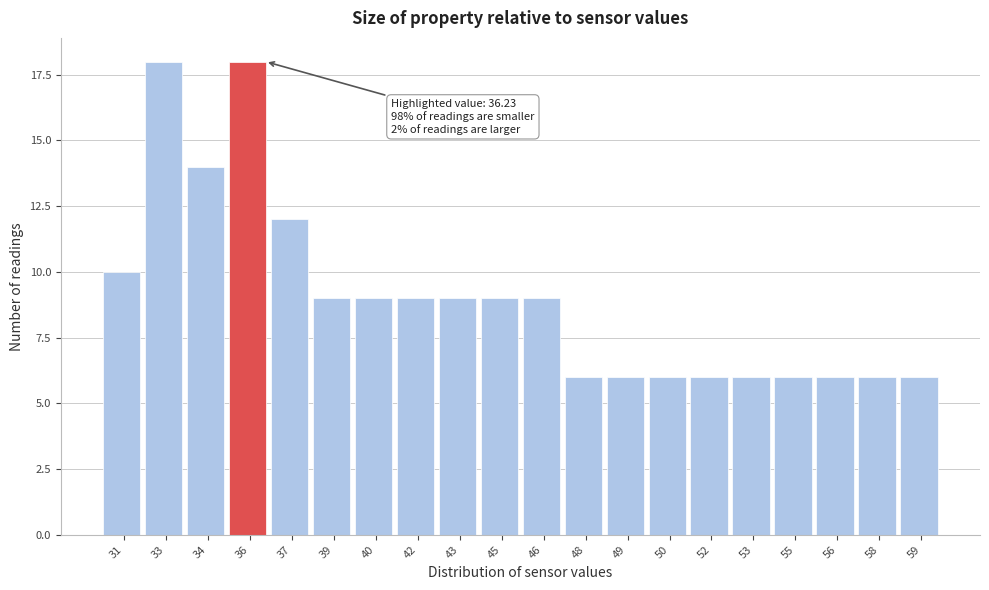

Reading left to right, transcribe all the data shown in this chart.

10	18	14	18	12	9	9	9	9	9	9	6	6	6	6	6	6	6	6	6